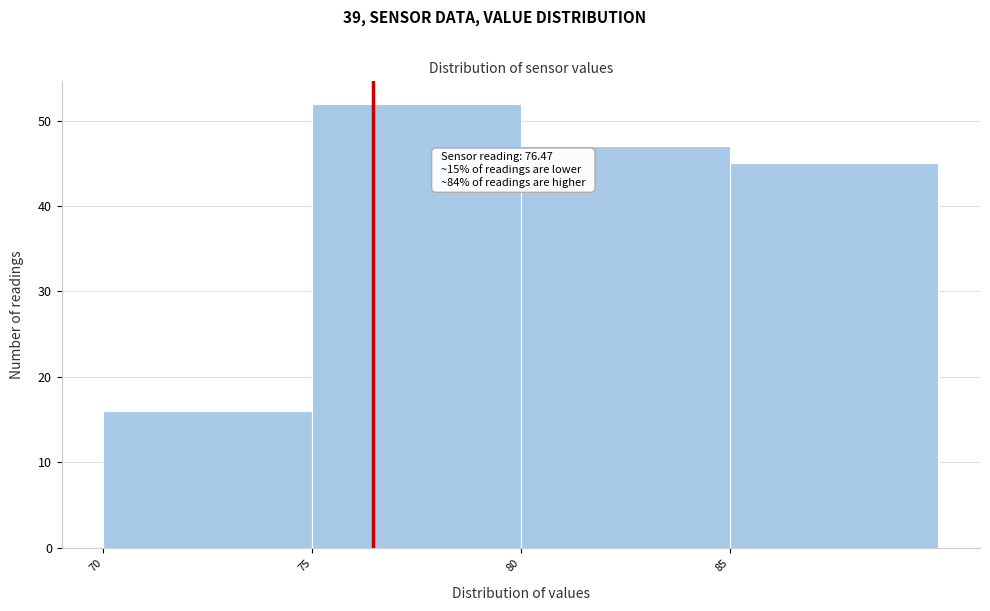

Which range on the x-axis has the tallest bar?

75 to 80